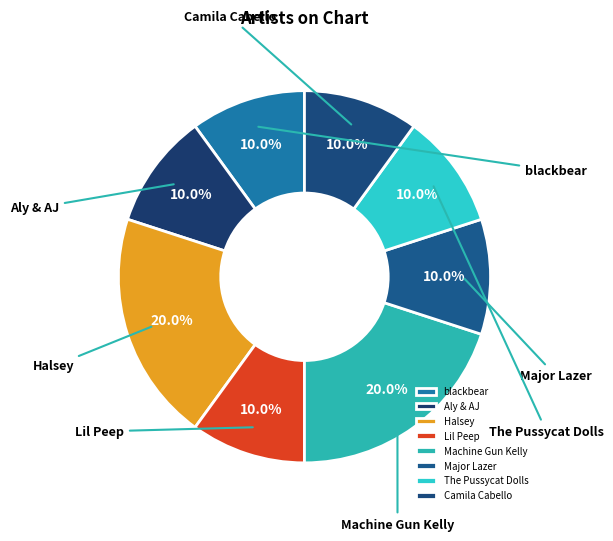

Which has a higher value, Halsey or Machine Gun Kelly?

Halsey